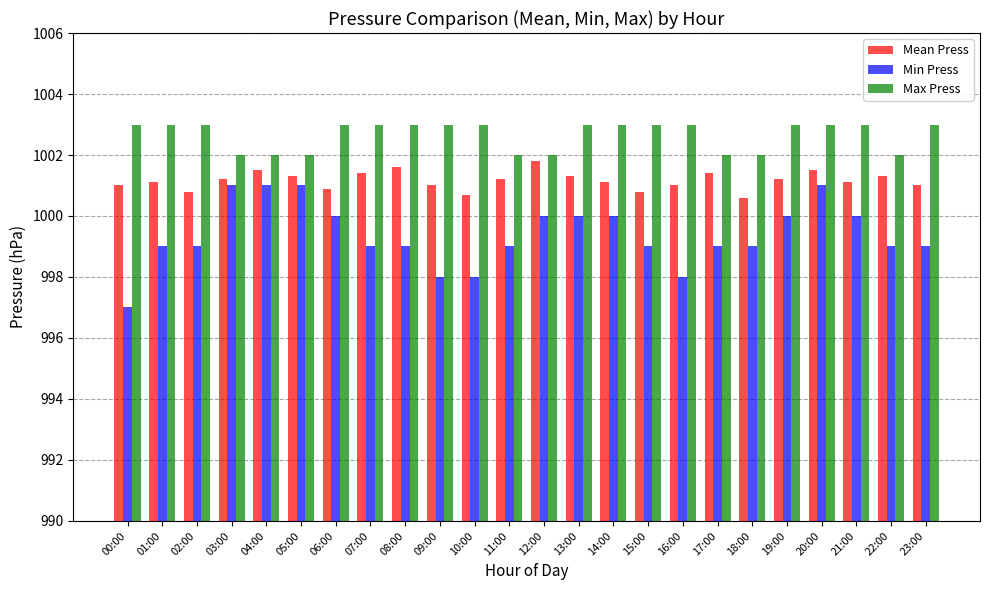

Which series has the largest range (max minus min)?

Min Press